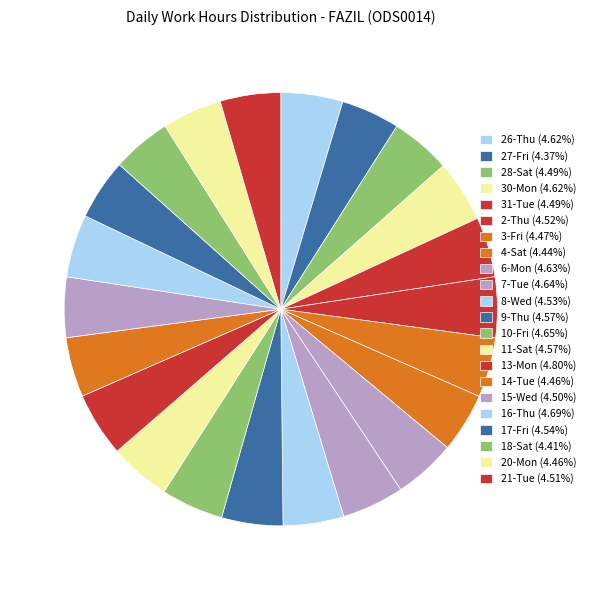

Does any single category account for the majority?

No